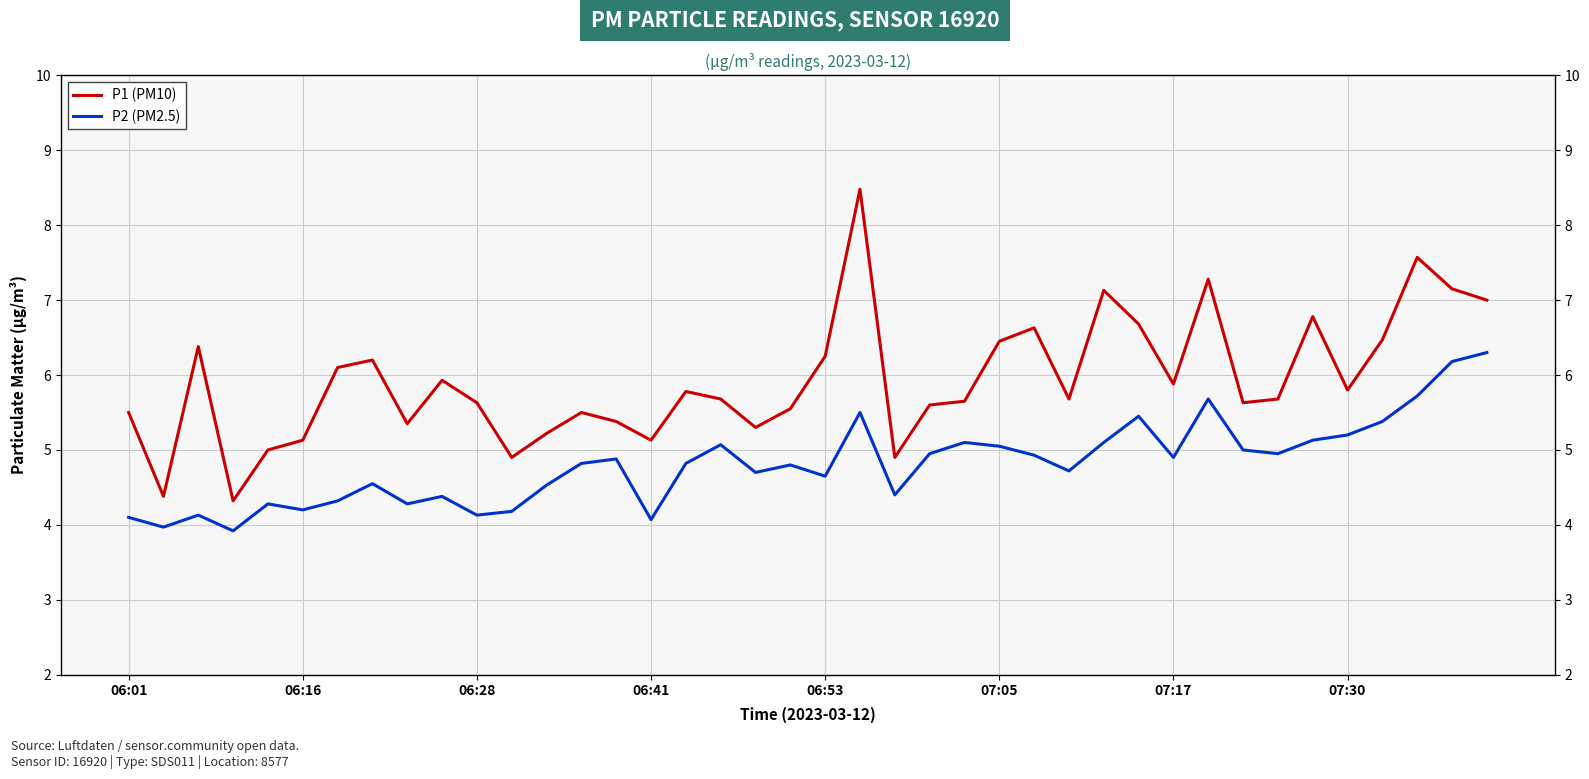

What is the highest value of the P1 (PM10) series?

8.5